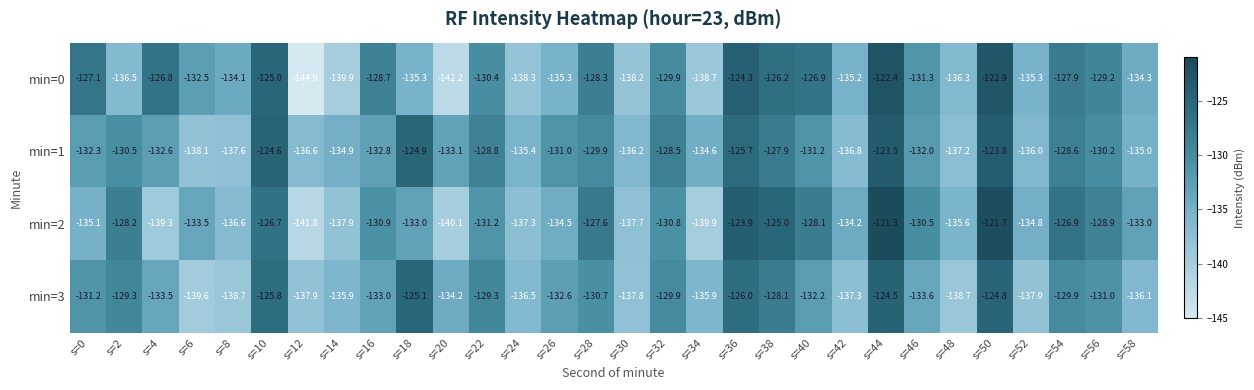

Rank the categories by min=1 value from lowest to highest.

s=6, s=8, s=48, s=42, s=12, s=30, s=52, s=24, s=58, s=14, s=34, s=20, s=16, s=4, s=0, s=46, s=40, s=26, s=2, s=56, s=28, s=22, s=54, s=32, s=38, s=36, s=18, s=10, s=50, s=44